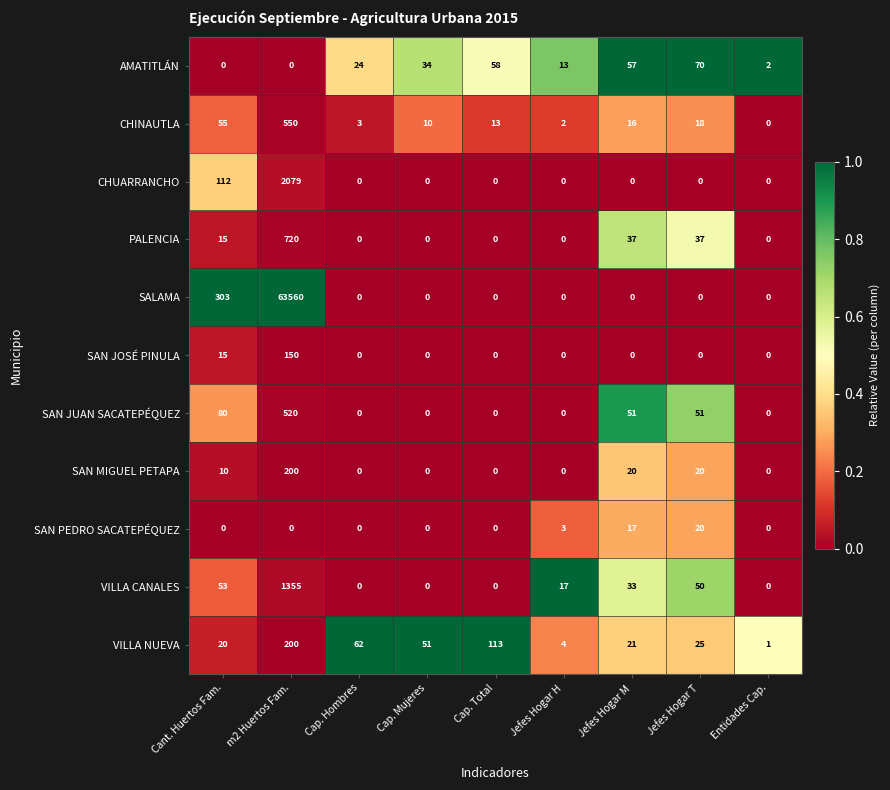

Is it true that SAN JOSÉ PINULA equals -92 at Cap. Hombres?

False